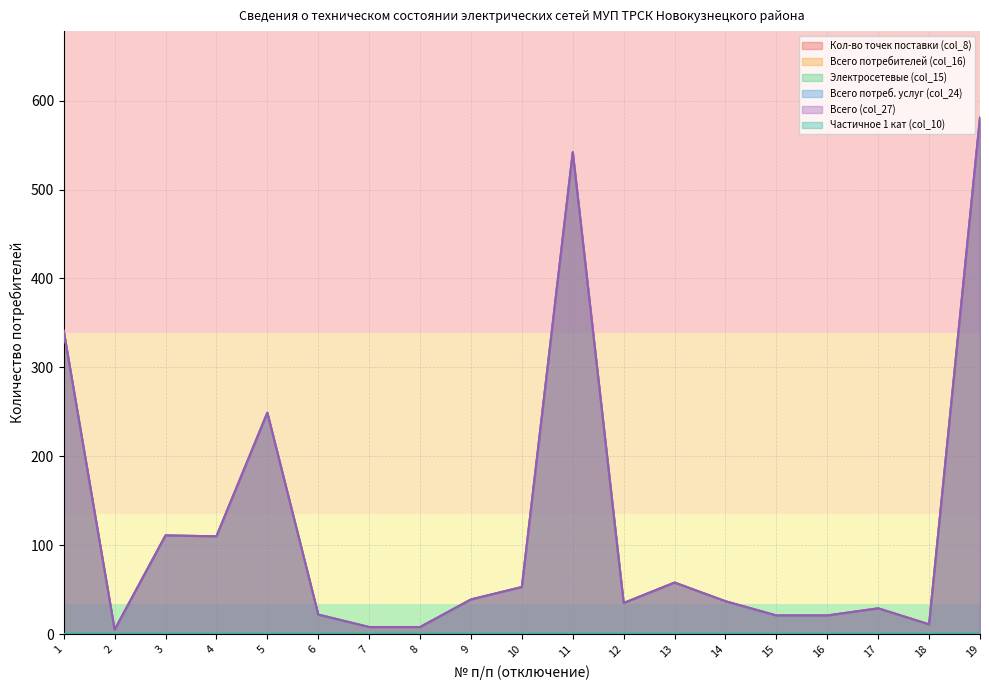

Between 1 and 14, which series saw the biggest shift?

Всего потребителей (col_16)